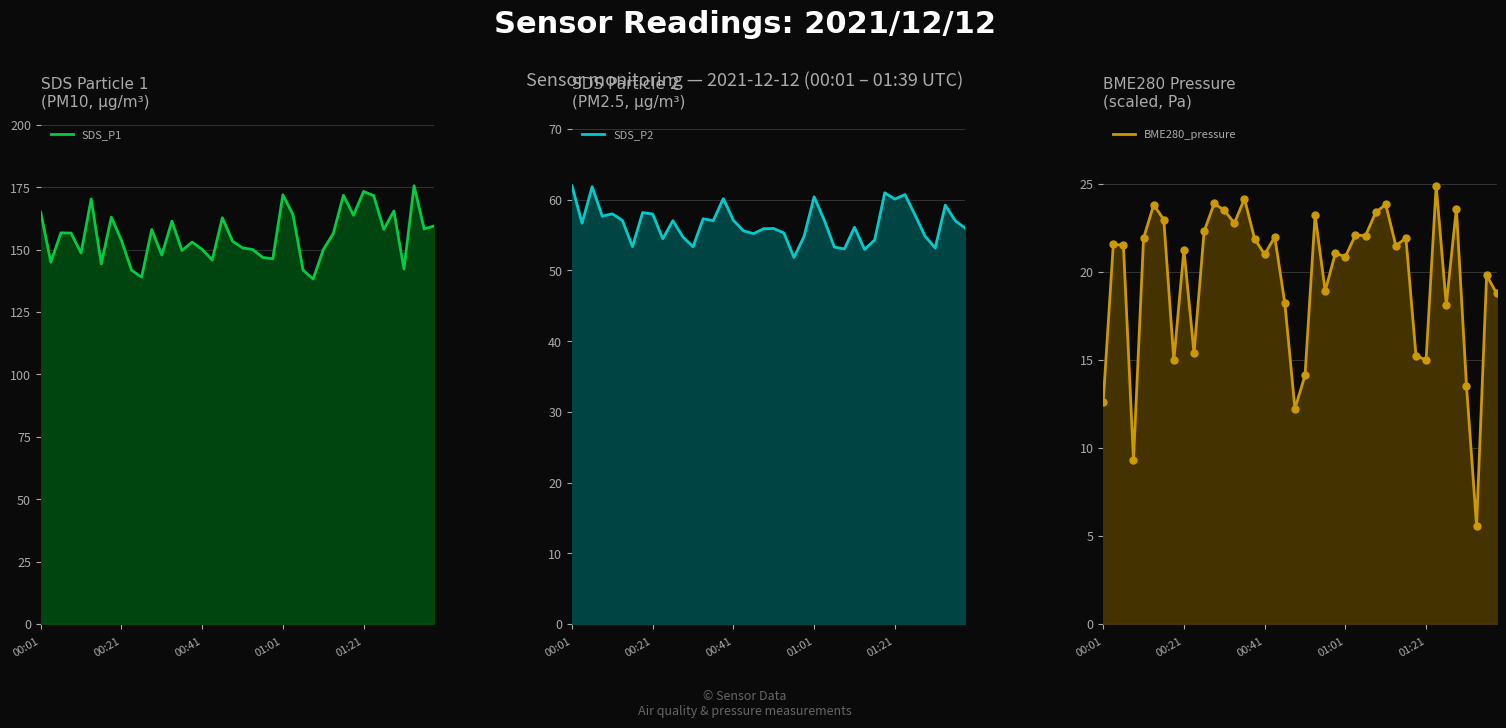

What is the total value across all series at 11?

260.5